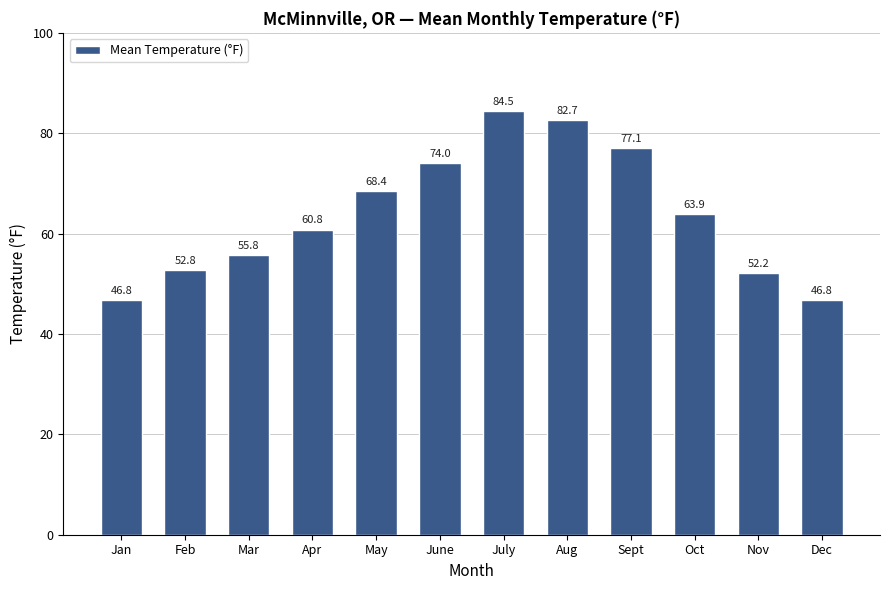

The value at Nov is 86.8. True or false?

False